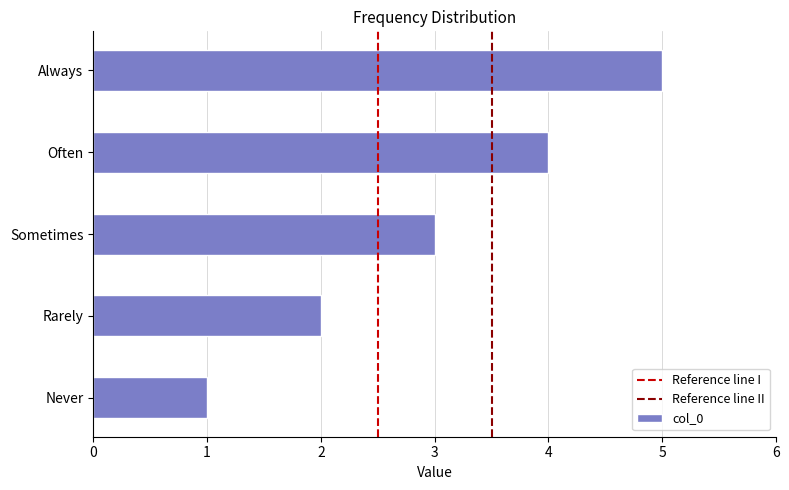

Rank the categories by value from highest to lowest.

Always, Often, Sometimes, Rarely, Never